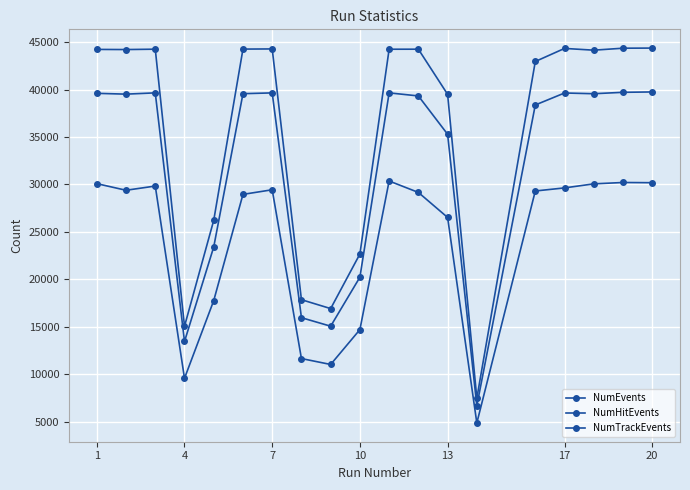

How many lines are shown in the chart?

3